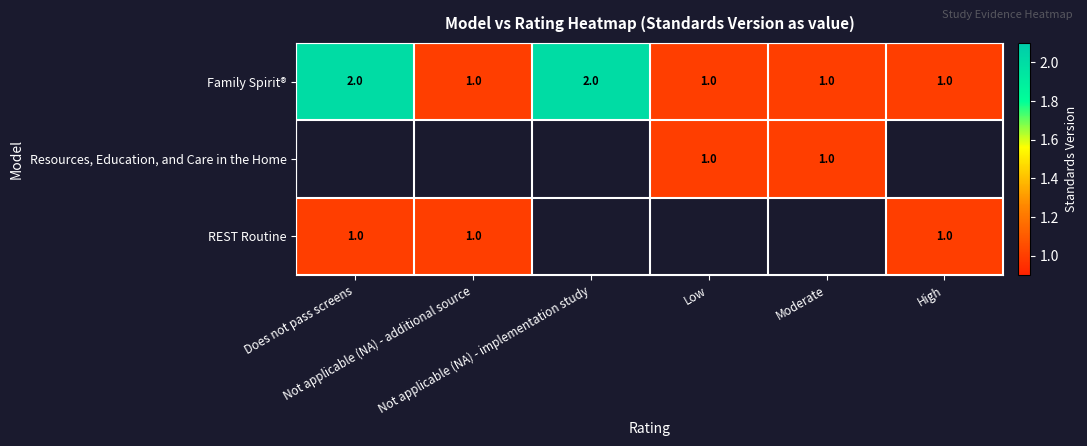

How many Family Spirit® values are between 1 and 2?

6